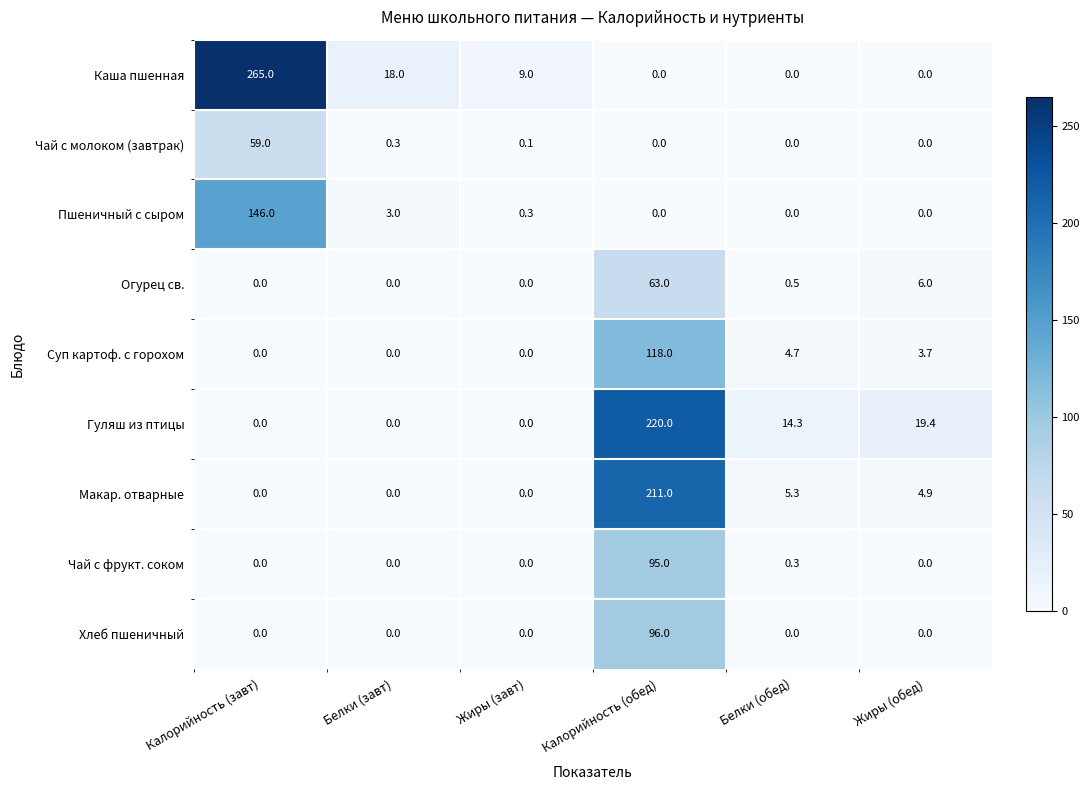

What is the difference between the second highest and minimum values in the Чай с фрукт. соком series?

0.3